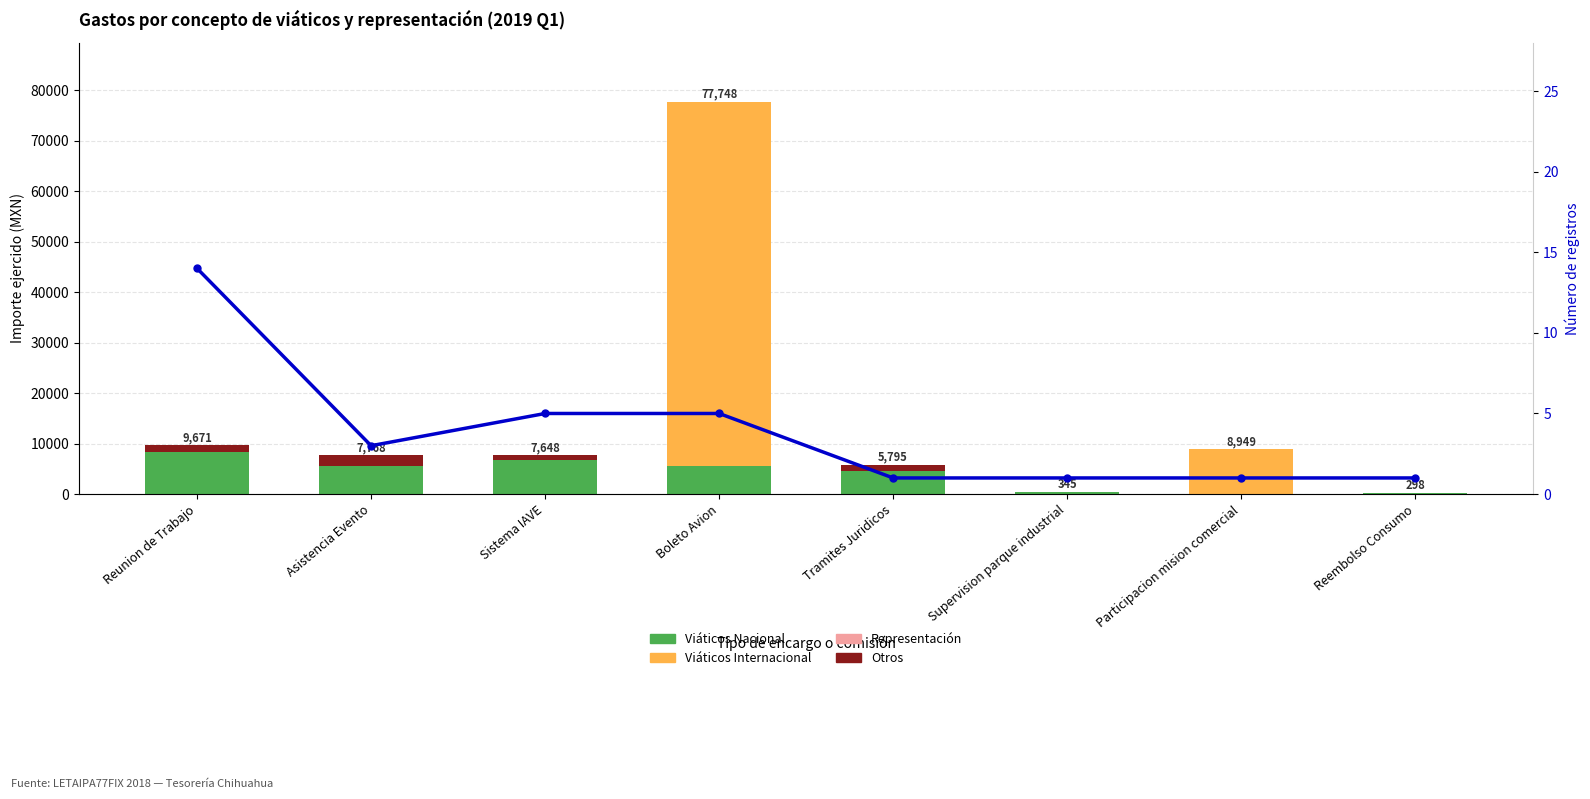

Where is Otros nearest to the value 1134?

Tramites Juridicos